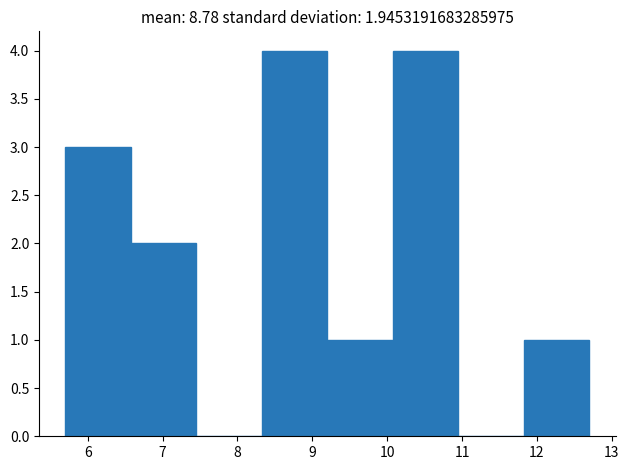

Reading left to right, list every bar in this chart as the range it spans on the x-axis followed by its height. Neither the bar edges nor the heights are printed on the chart, so give them approximately, as read against the axes.

5.7 to 6.6: 3
6.6 to 7.5: 2
7.5 to 8.3: 0
8.3 to 9.2: 4
9.2 to 10.1: 1
10.1 to 11.0: 4
11.0 to 11.8: 0
11.8 to 12.7: 1